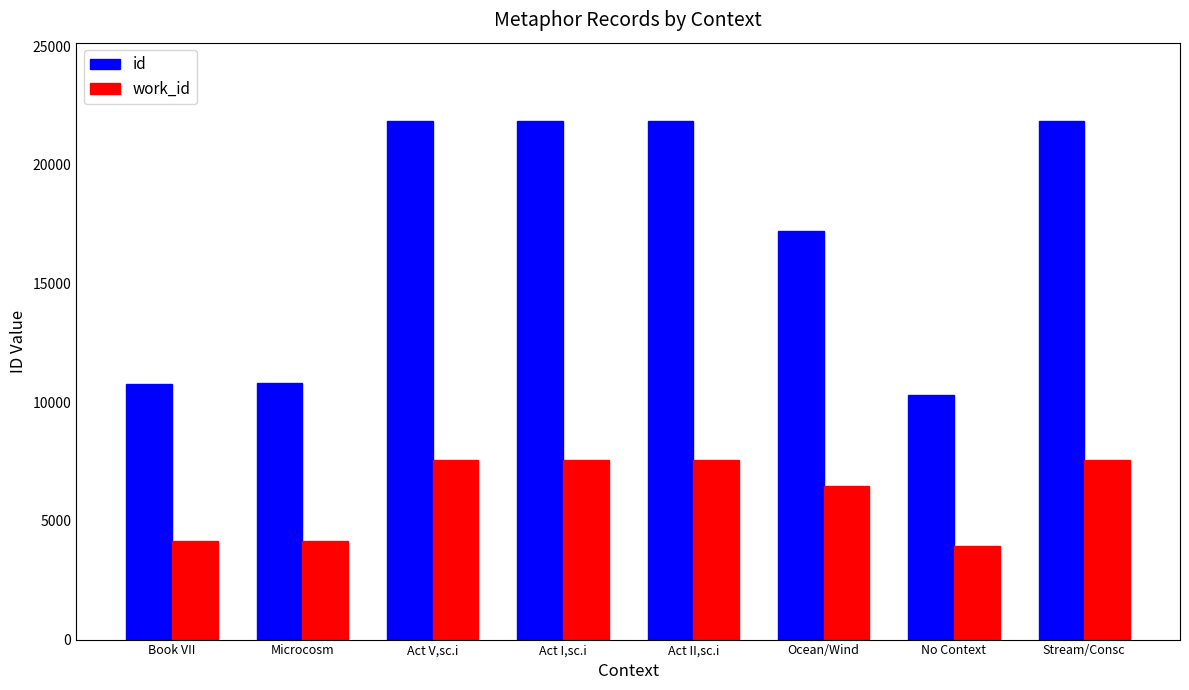

Is it true that id equals 17225 at Ocean/Wind?

True